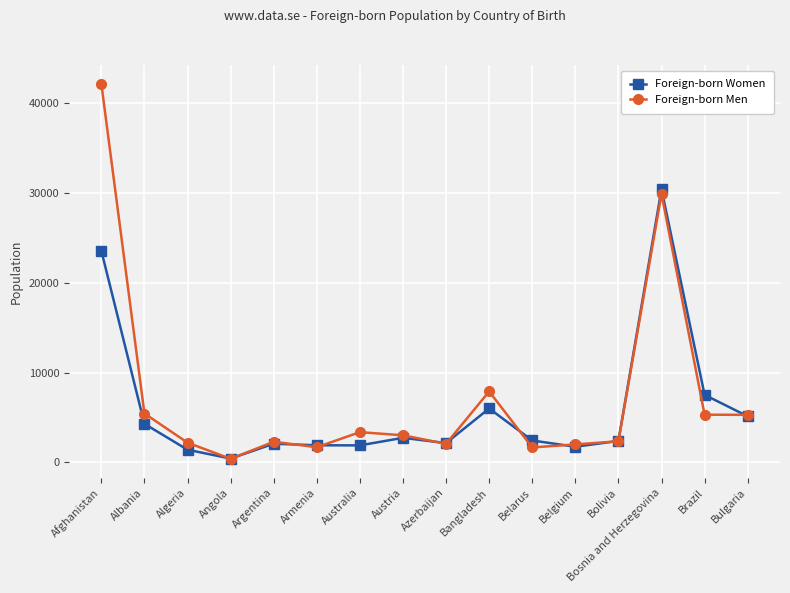

What is the difference between the highest and lowest values at Austria?

279